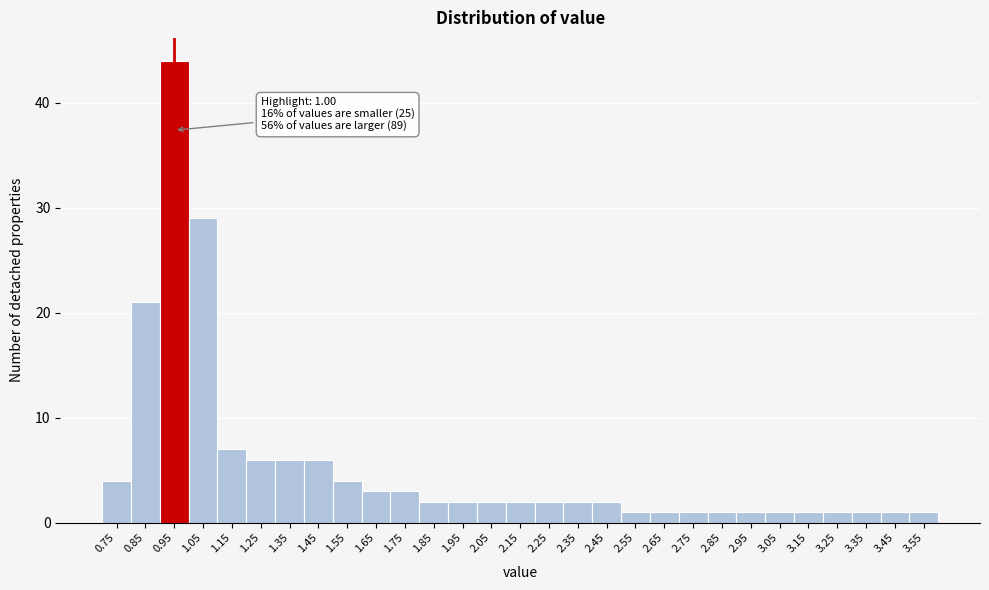

Reading left to right, transcribe all the data shown in this chart.

0.75=4	0.85=21	0.95=44	1.05=29	1.15=7	1.25=6	1.35=6	1.45=6	1.55=4	1.65=3	1.75=3	1.85=2	1.95=2	2.05=2	2.15=2	2.25=2	2.35=2	2.45=2	2.55=1	2.65=1	2.75=1	2.85=1	2.95=1	3.05=1	3.15=1	3.25=1	3.35=1	3.45=1	3.55=1